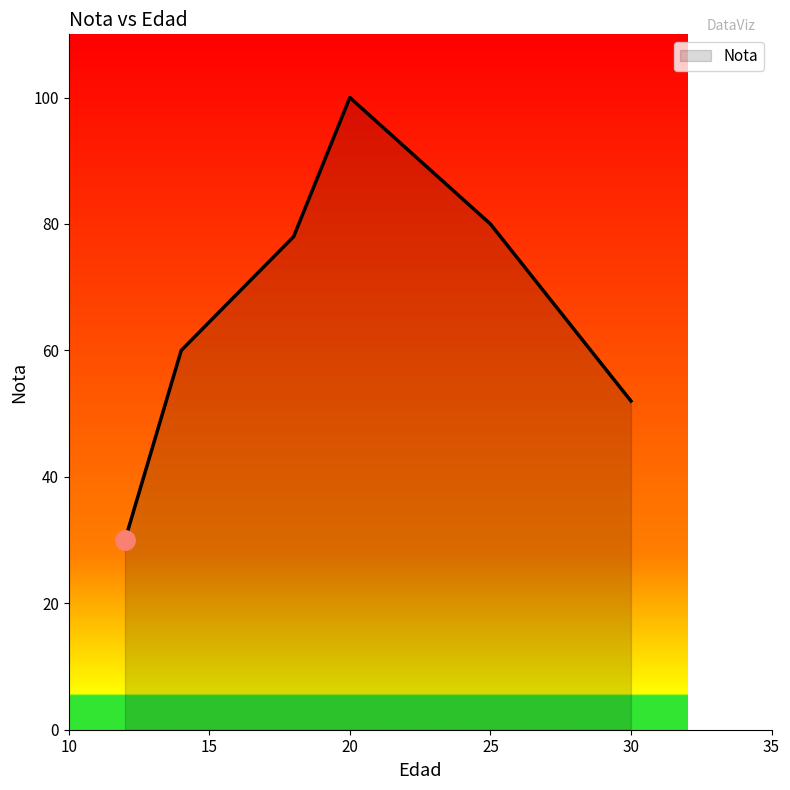

What is the average value?

67